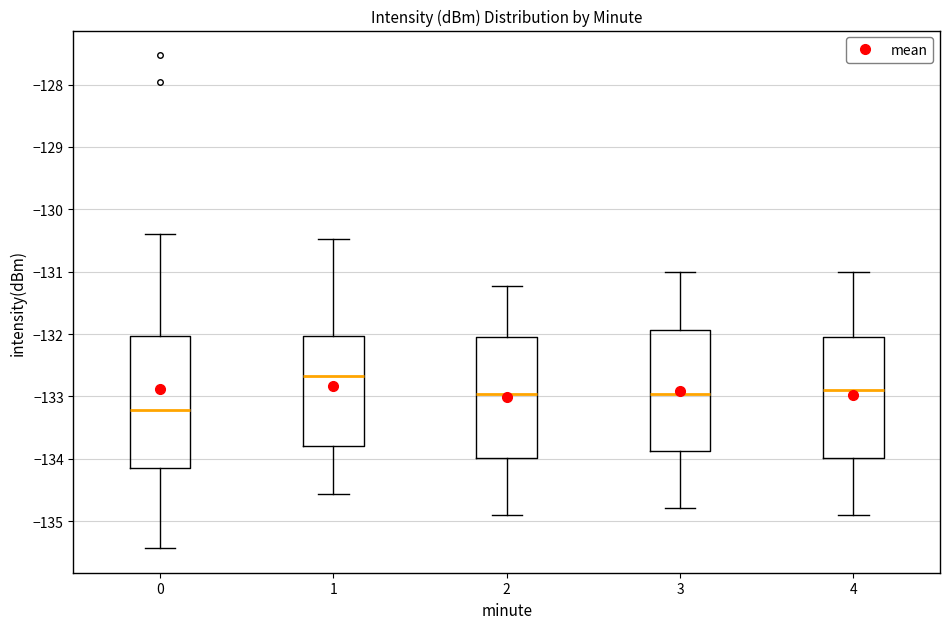

Which box is the tallest, from its lower edge to its upper edge?

0